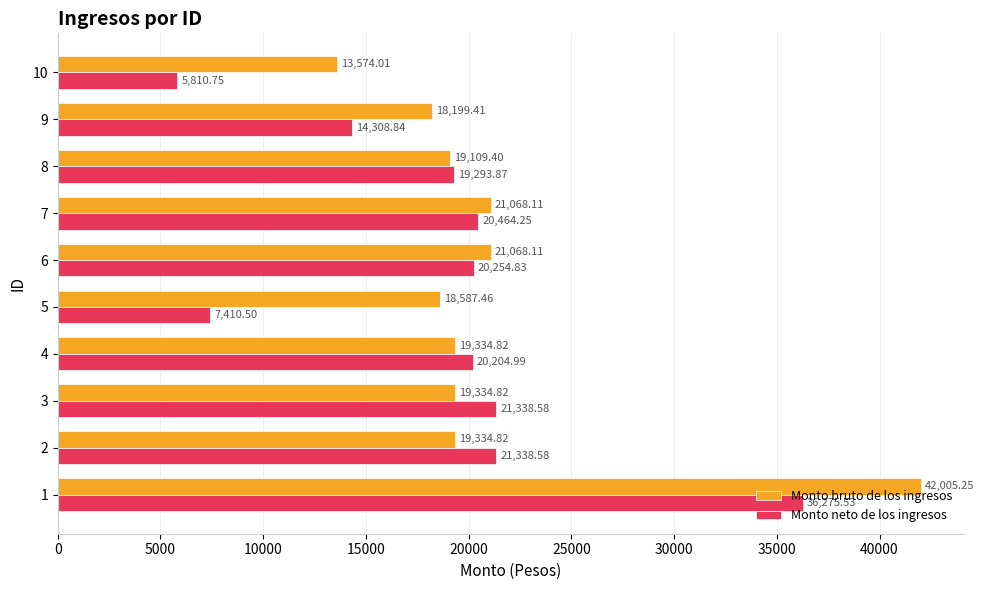

Rank the series by their average value, from highest to lowest.

Monto bruto de los ingresos, Monto neto de los ingresos